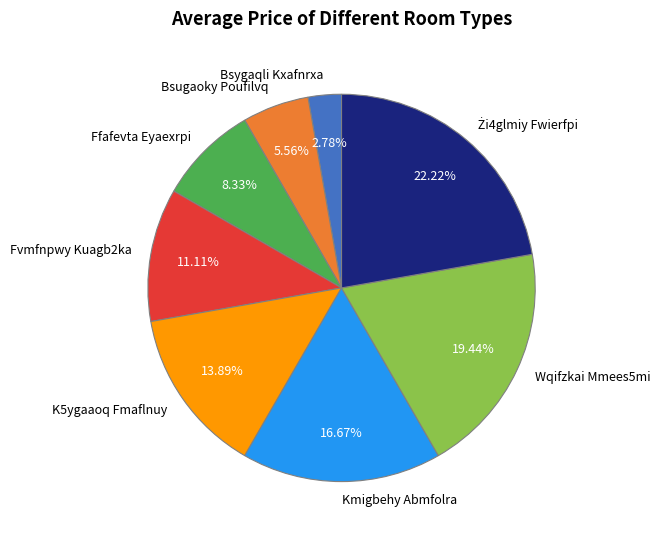

The Wqifzkai Mmees5mi slice represents 19% of the pie. True or false?

True